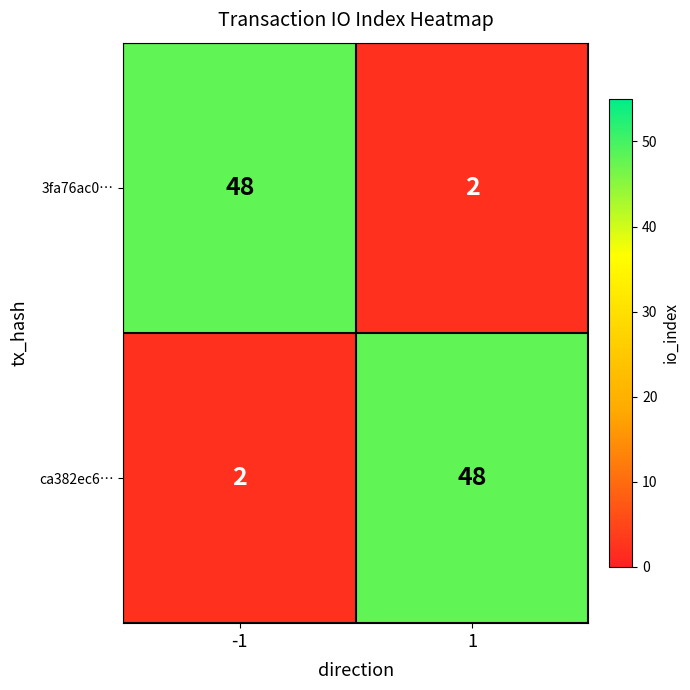

What is the sum of the ca382ec6… values at 1 and -1?

50